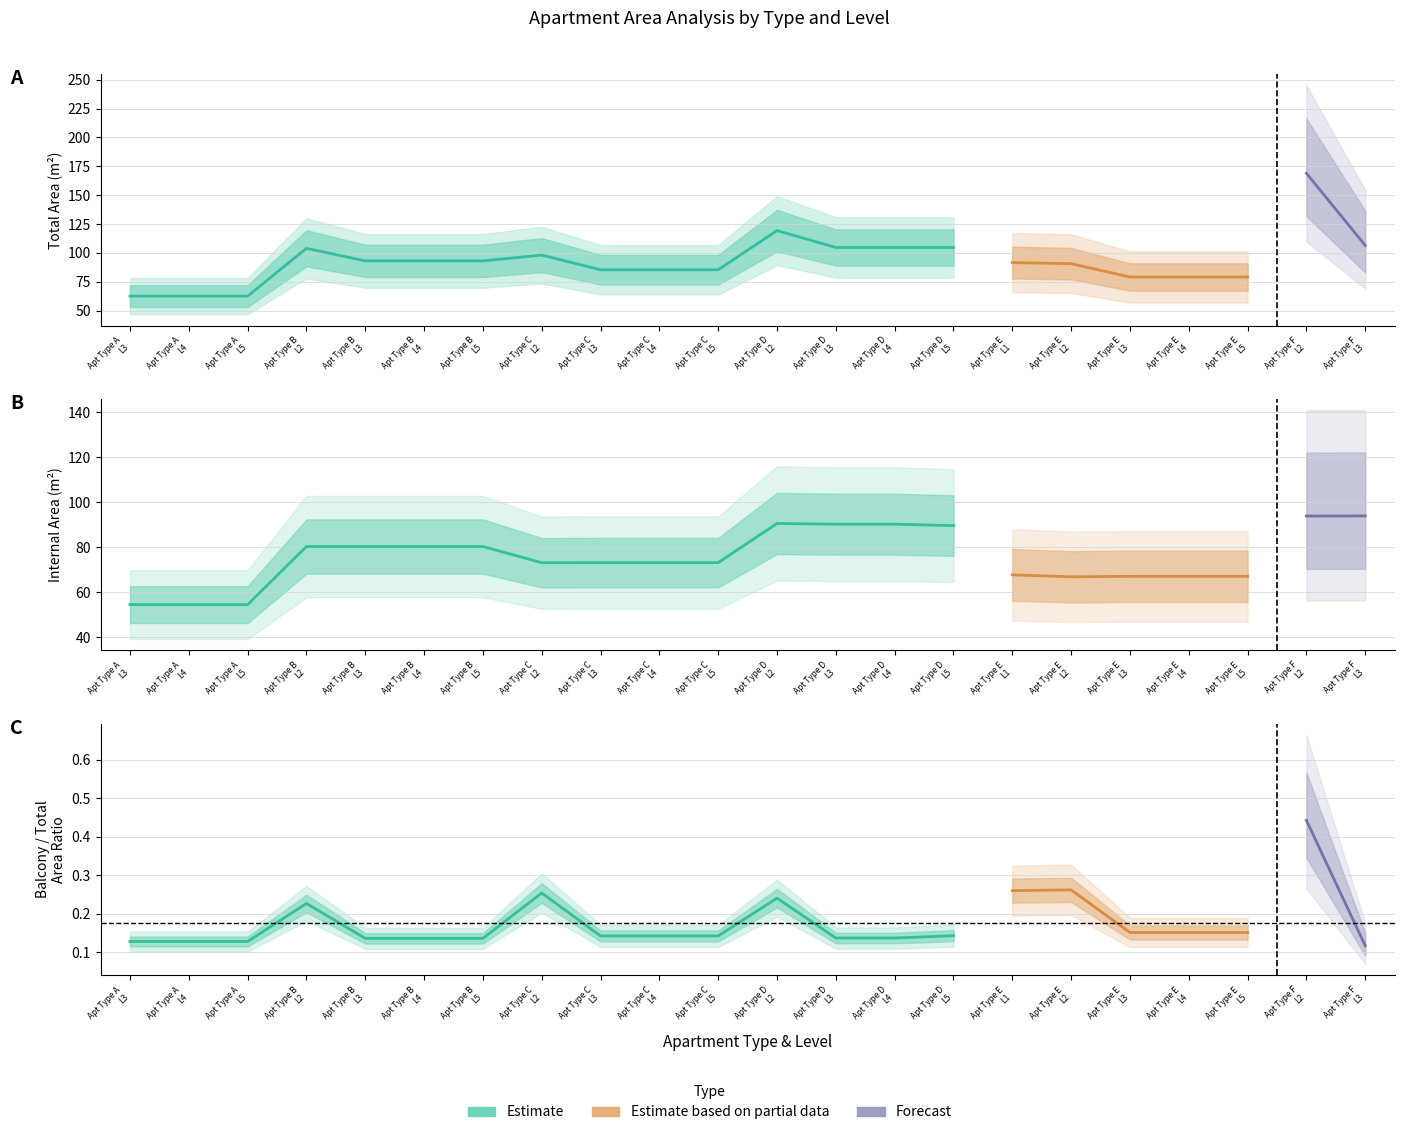

True or false: Internal Area and Total Beds intersect in this chart.

False